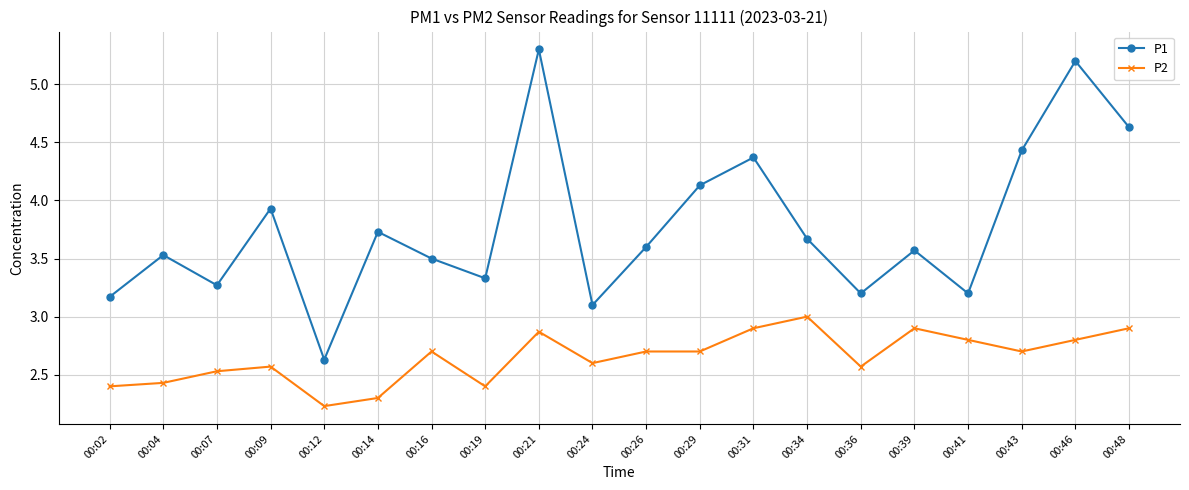

Rank the series at 00:24 from lowest to highest value.

P2, P1